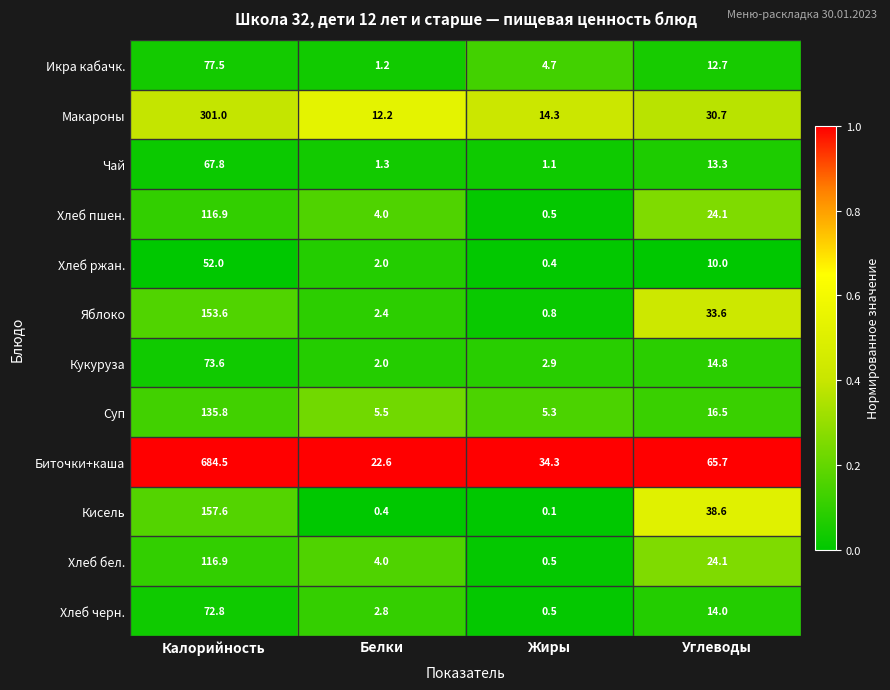

List the labels in order of Хлеб бел. value, smallest first.

Жиры, Белки, Углеводы, Калорийность